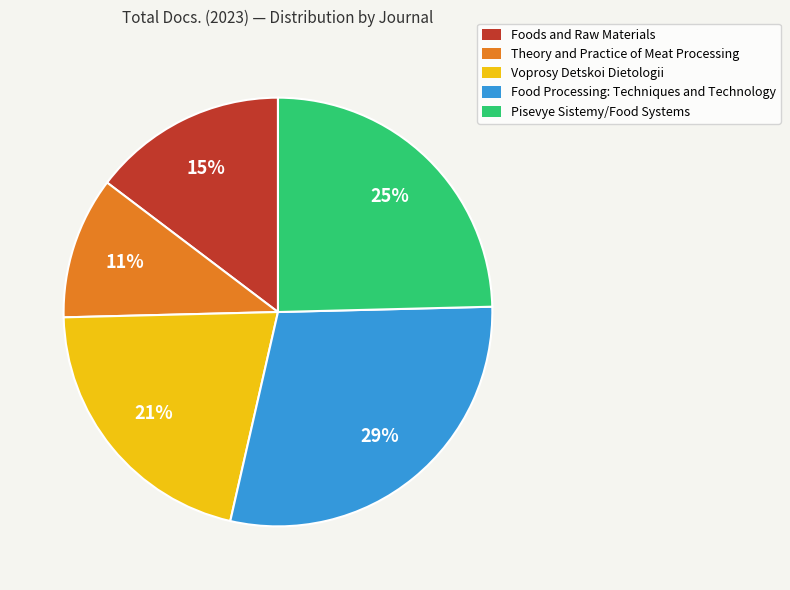

What is the smallest slice in the pie chart?

Theory and Practice of Meat Processing